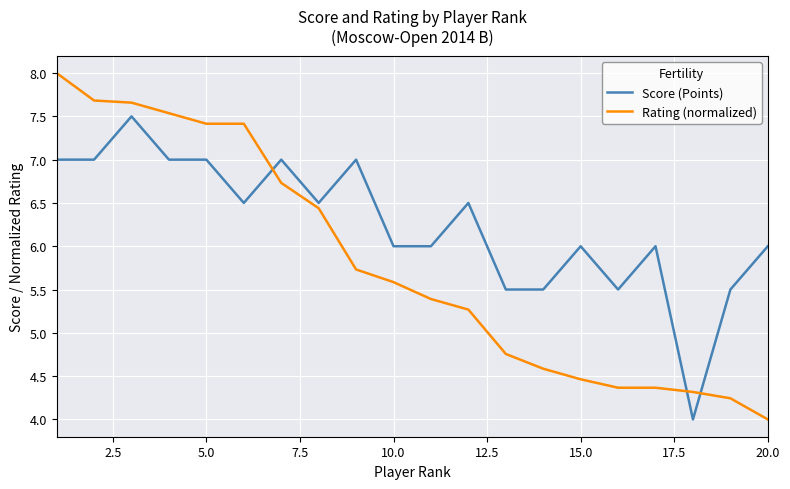

What is the difference between the maximum and minimum values in the Rating (normalized) series?

4.0